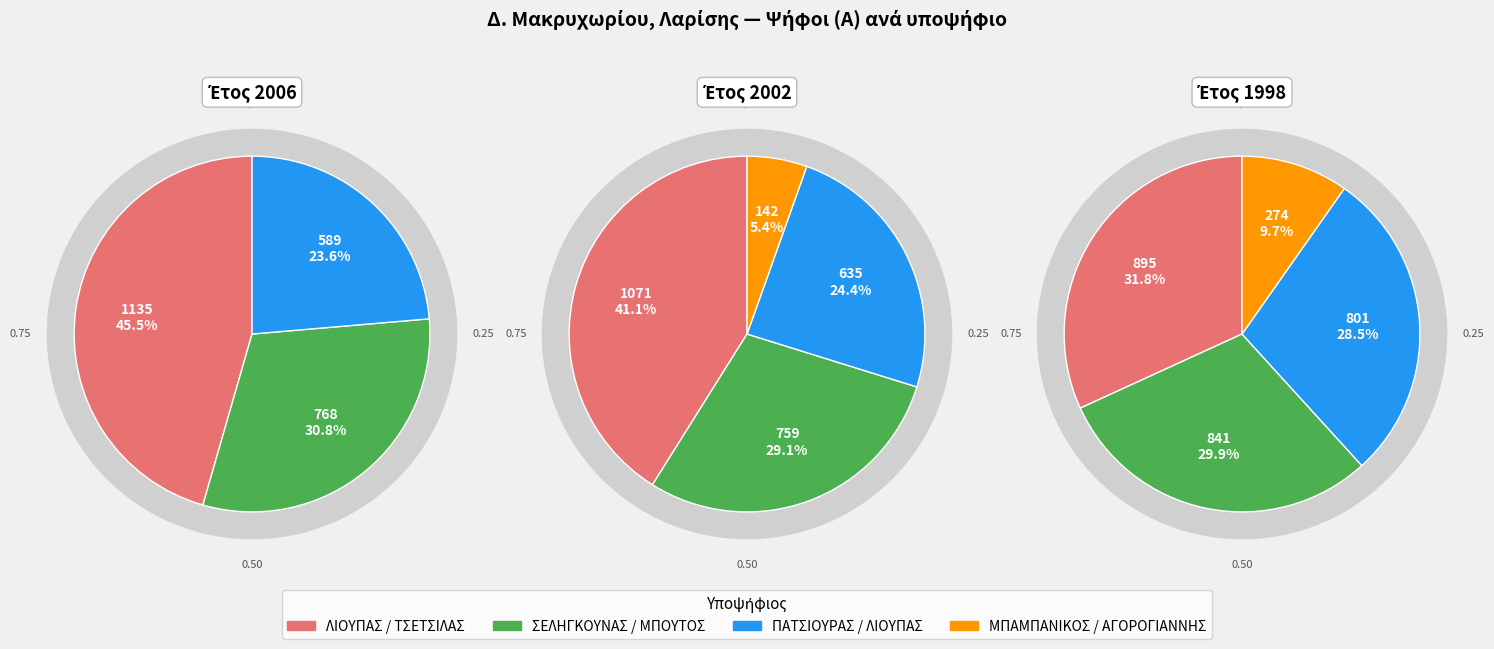

What is the largest slice in the pie chart?

2006